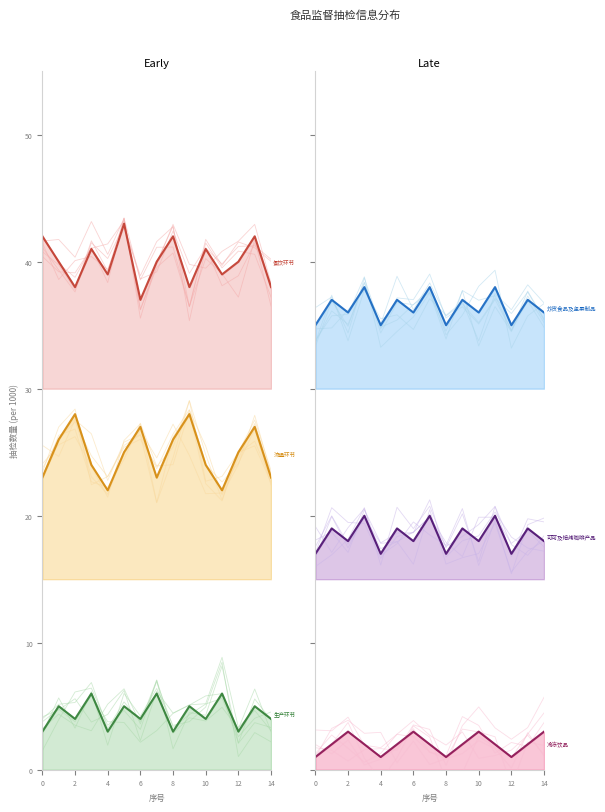

What is the value of the 餐饮环节 point at the 1st from the left?

42